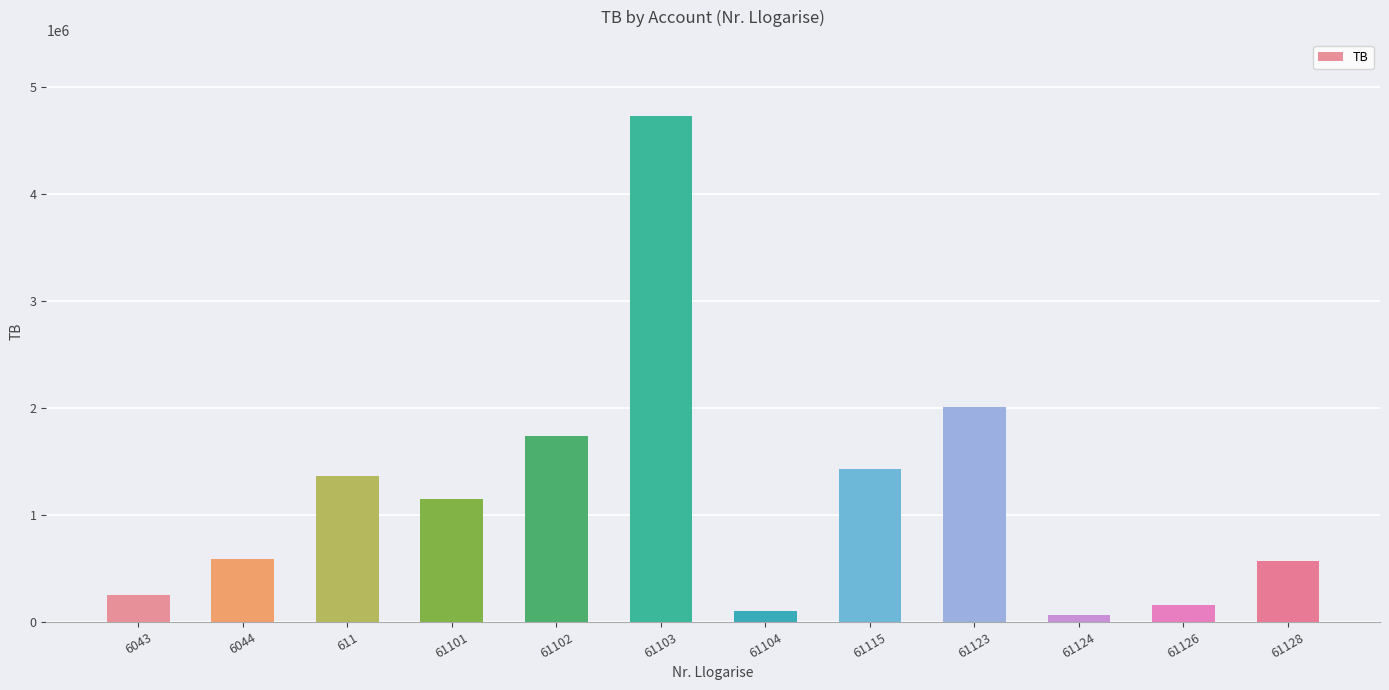

Approximately how many times larger is the value at 61115 compared to 61124?

23.2